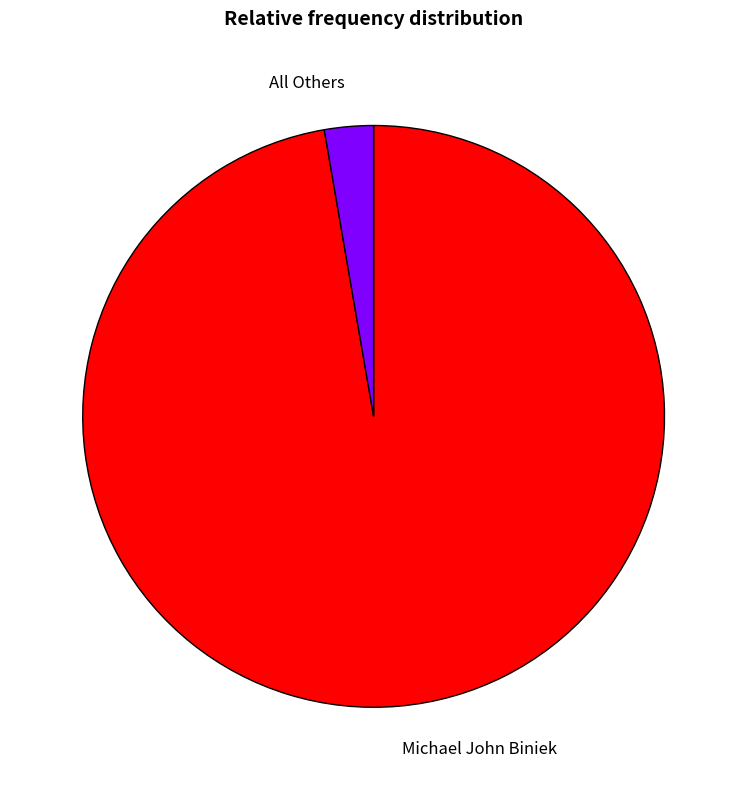

True or false: All Others accounts for 10% of the total.

False